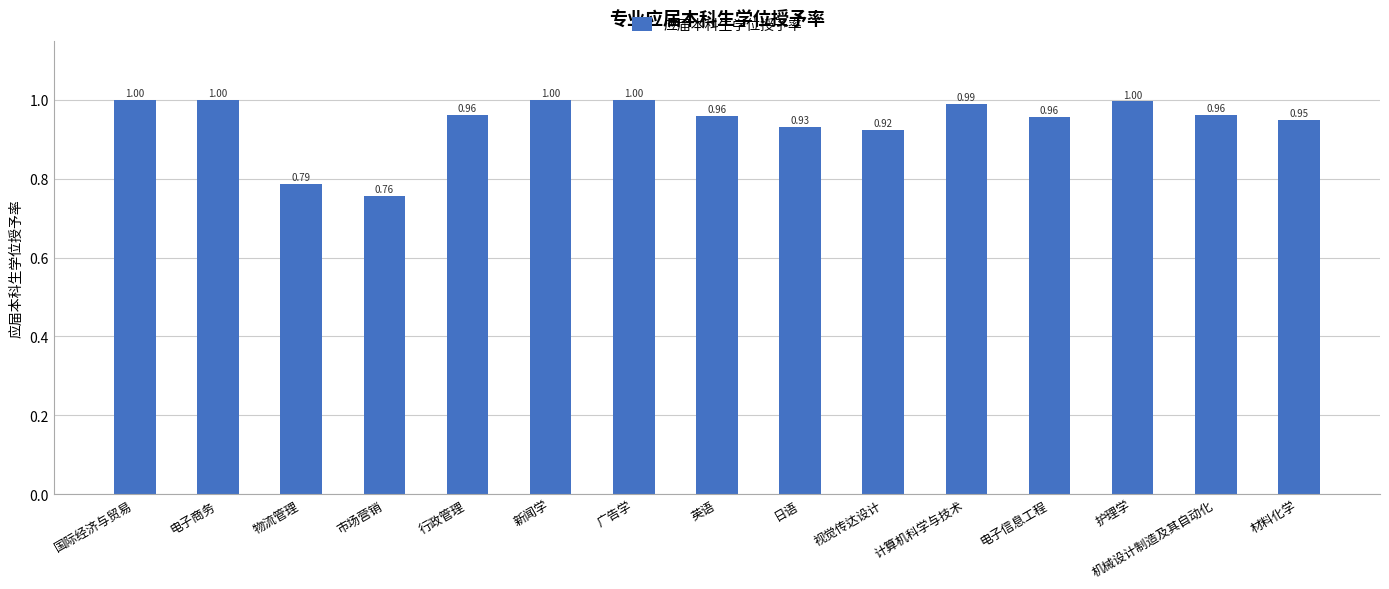

Which category has the lowest value across all series?

市场营销